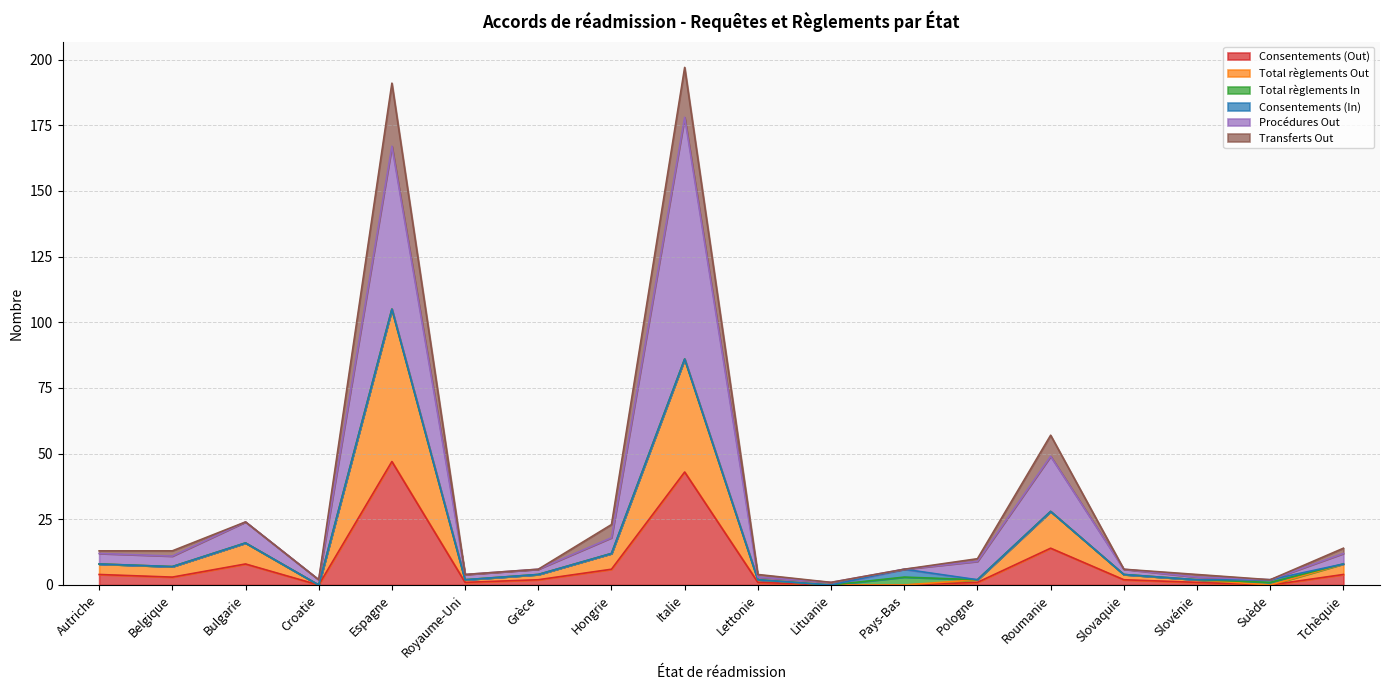

Which series has the widest spread of values?

Procédures Out